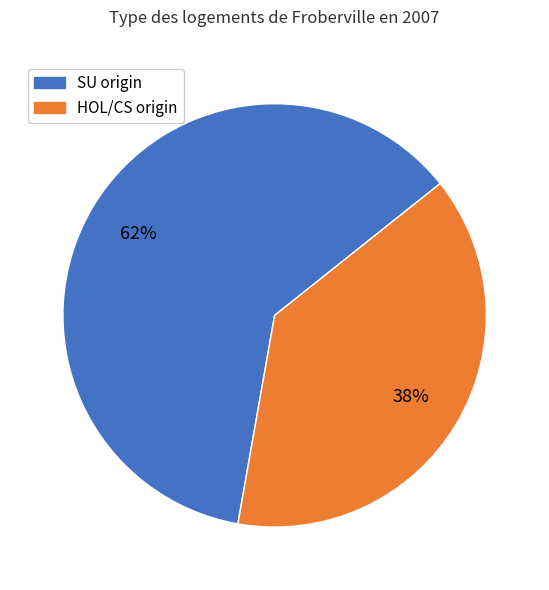

Is there a majority slice in this chart?

Yes